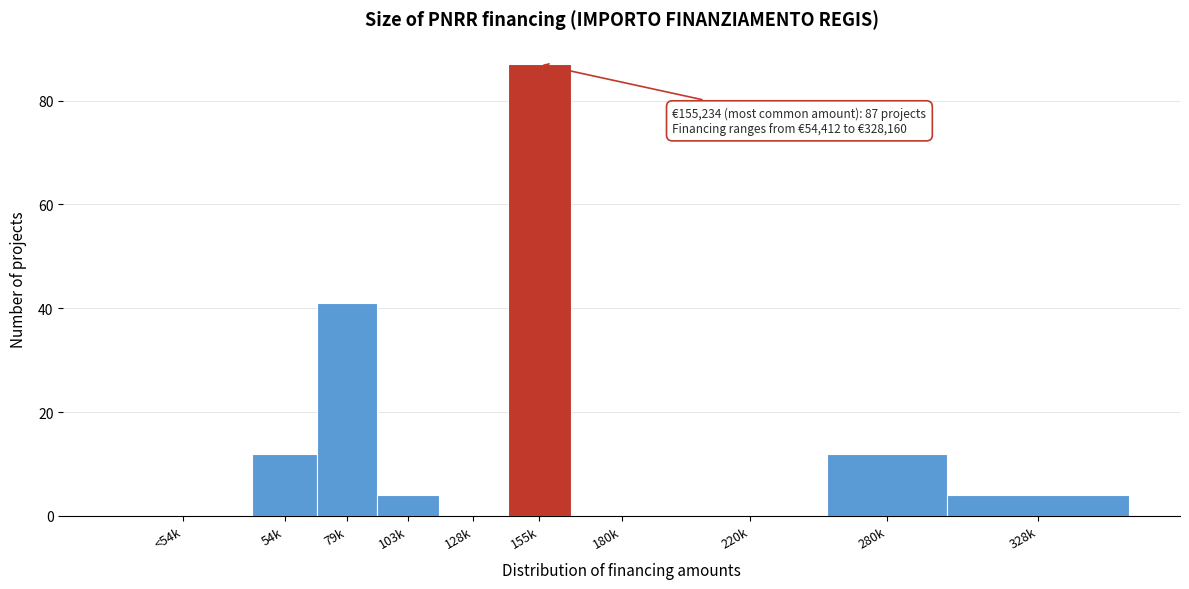

Reading left to right, extract all data points from this chart.

<54k=0	54k=12	79k=41	103k=4	128k=0	155k=87	180k=0	220k=0	280k=12	328k=4